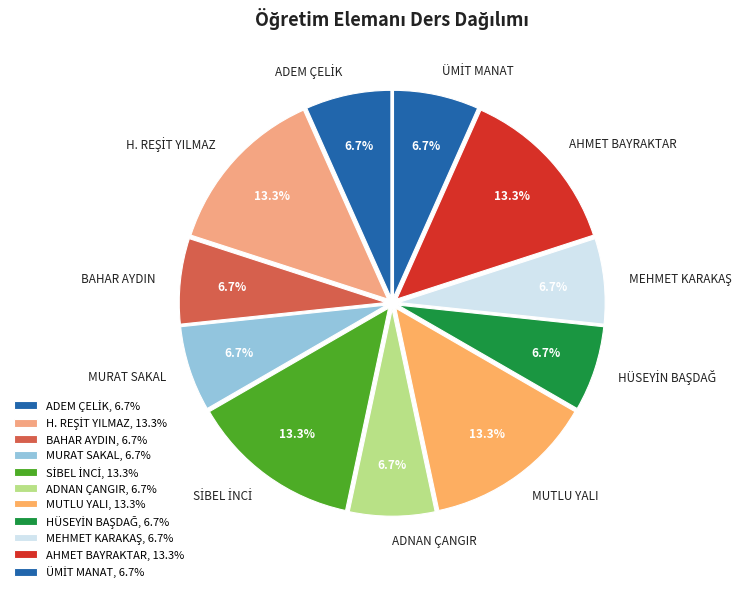

Combined, what portion of the pie is BAHAR AYDIN and AHMET BAYRAKTAR?

20.0%